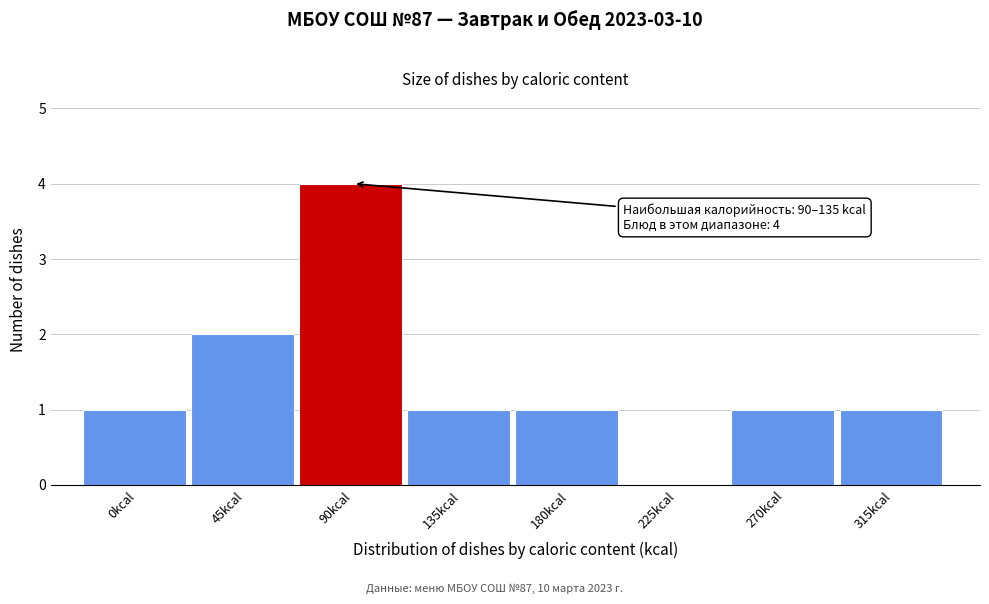

Reading left to right, list all the values displayed in this chart.

0kcal=1	45kcal=2	90kcal=4	135kcal=1	180kcal=1	225kcal=0	270kcal=1	315kcal=1